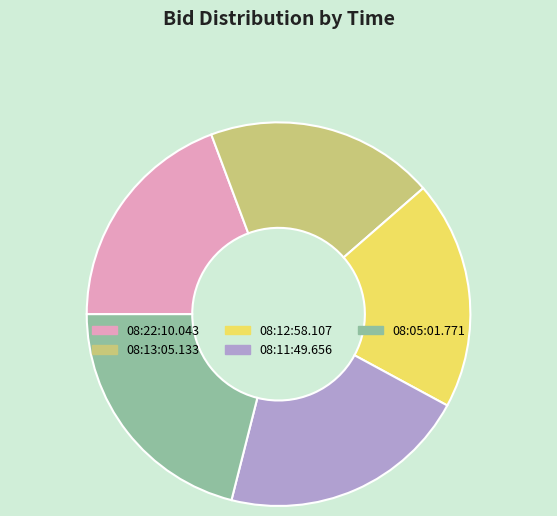

Does 08:11:49.656 account for over 50% of the chart?

No